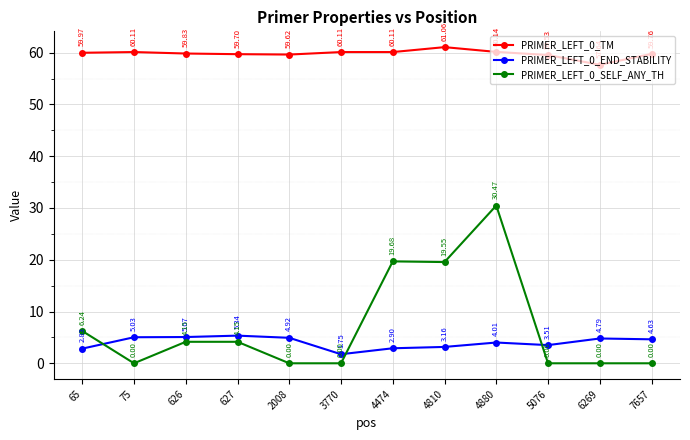

How many interior local valleys does the PRIMER_LEFT_0_TM series have?

3